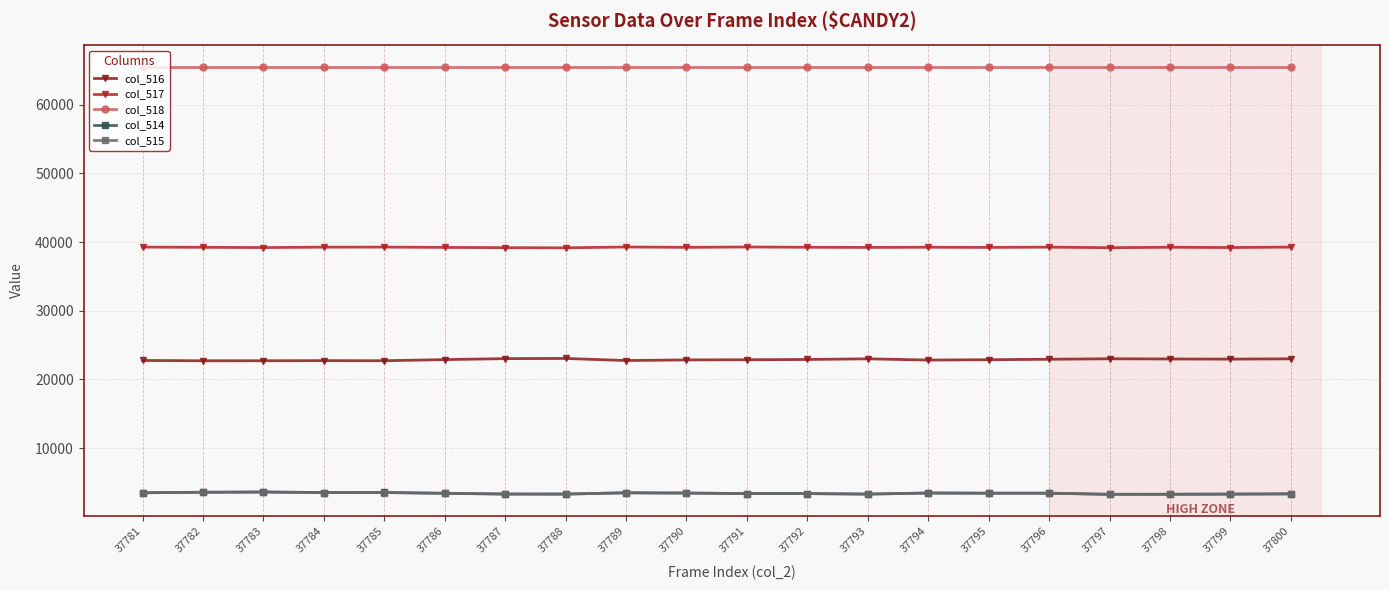

What is the spread (max minus min) of values at 37793?

62227